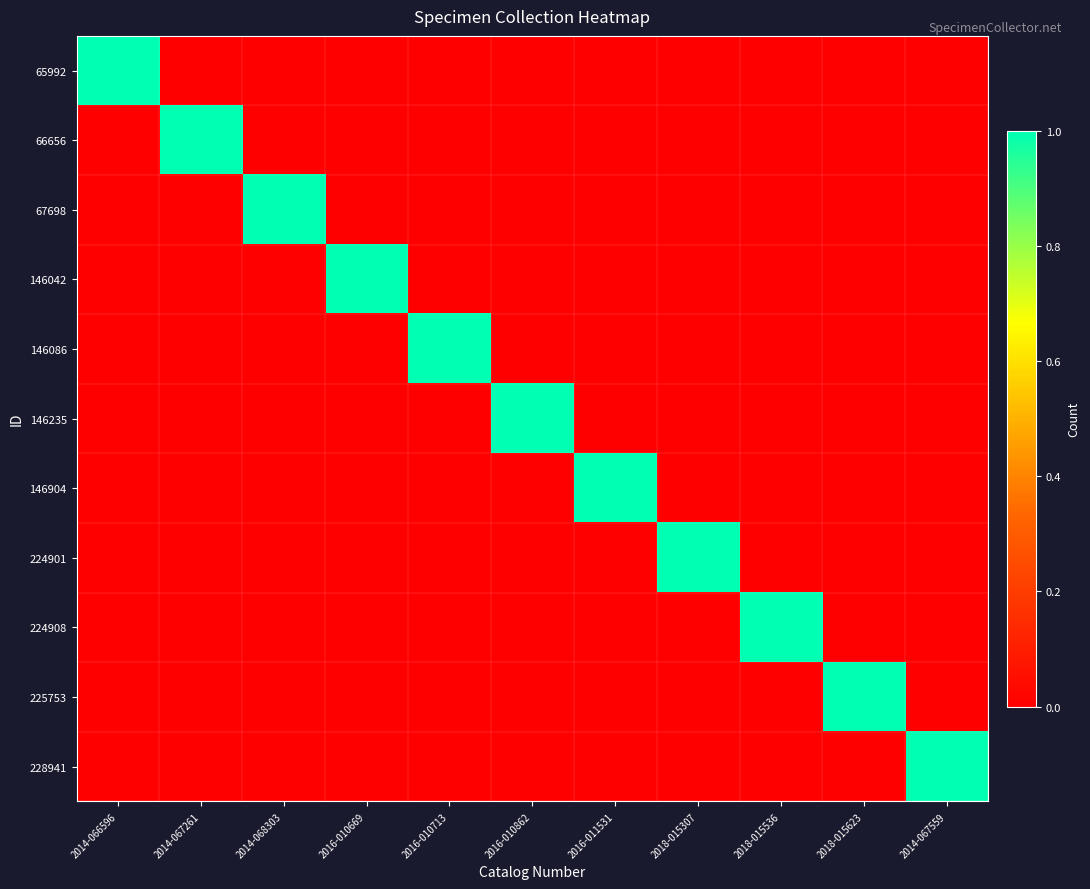

At how many categories does at least one series exceed 0?

11